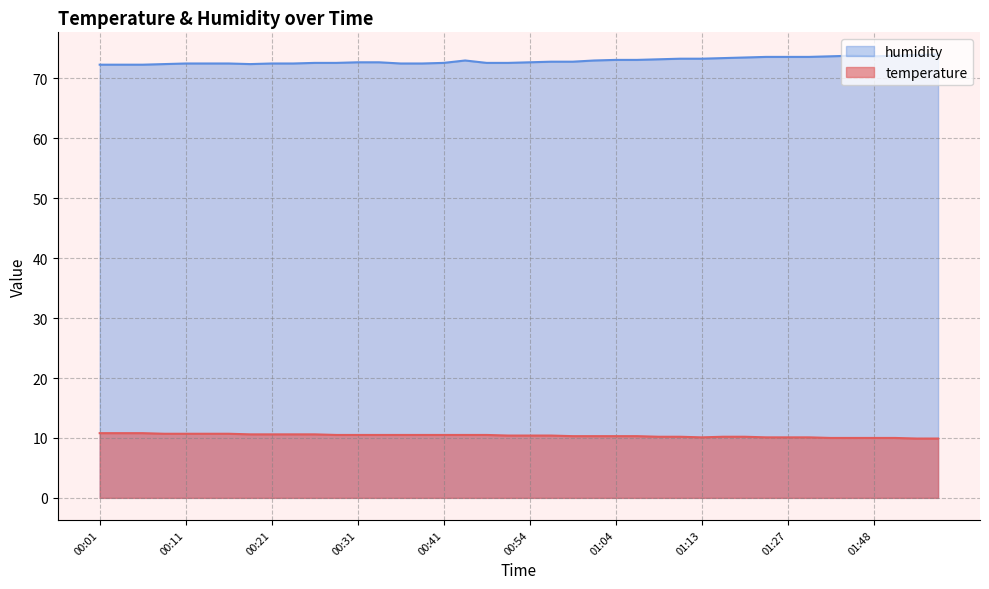

True or false: temperature has a value of 10.1 at 01:13.

True